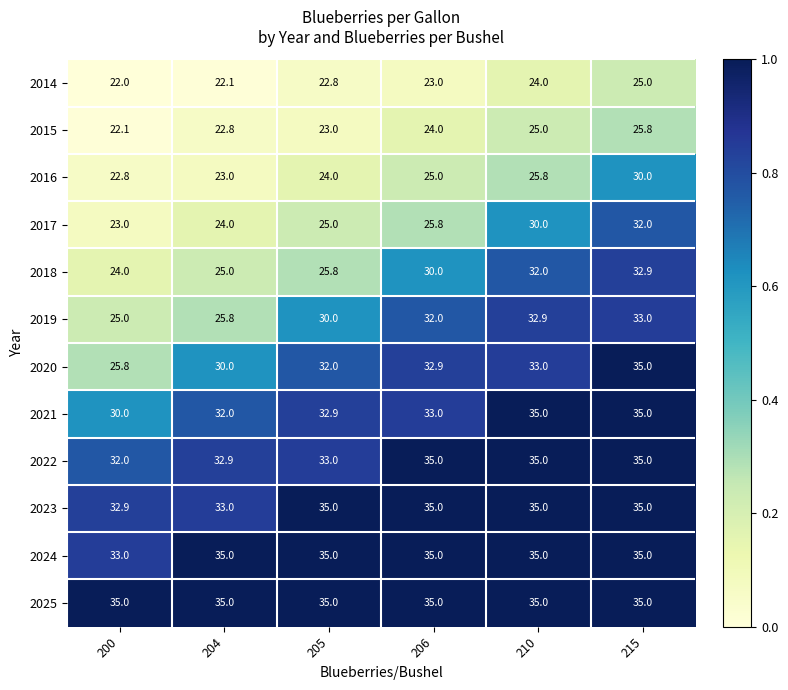

The value of 2015 at 204 is 22.8. True or false?

True